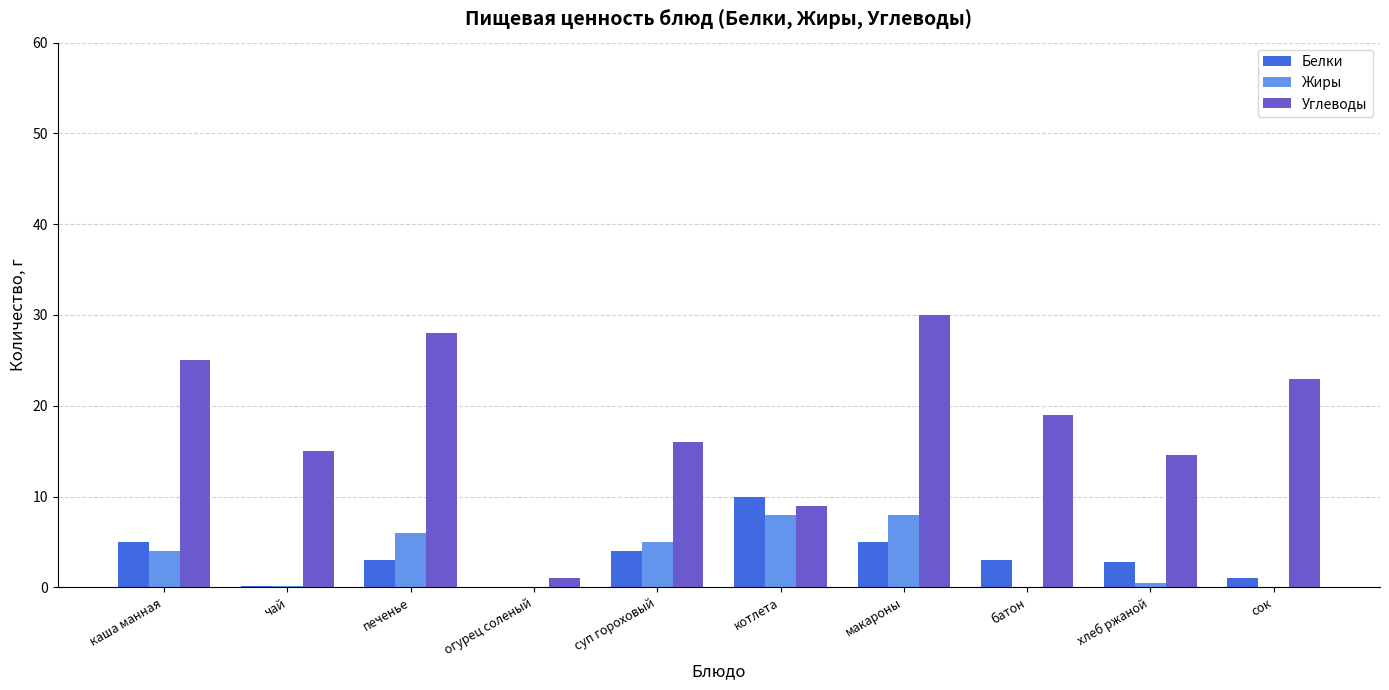

Which series has the largest total across all categories?

Углеводы